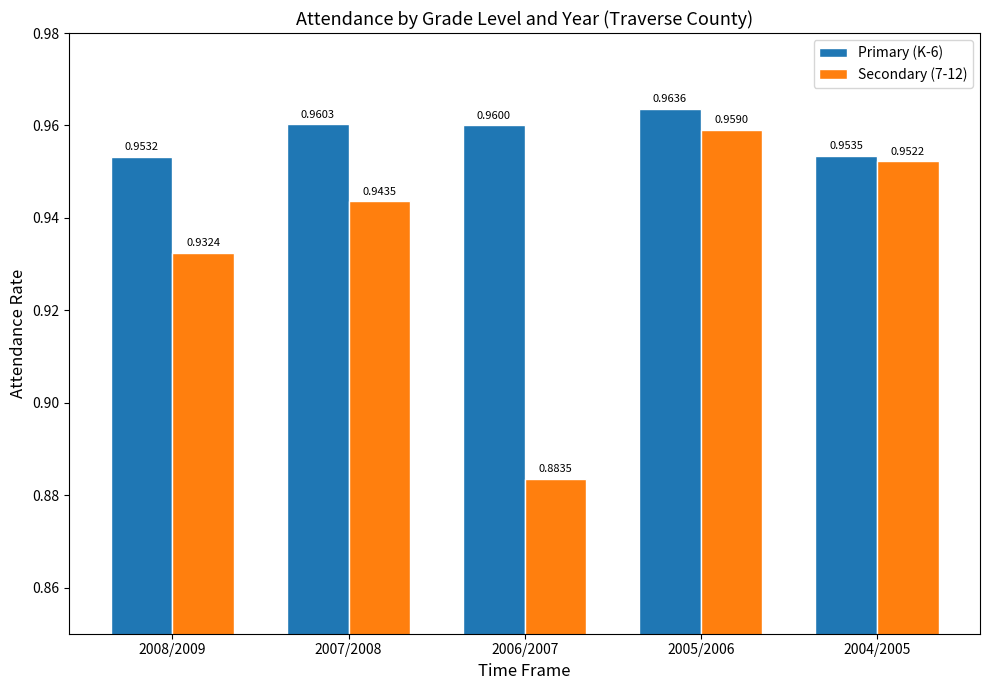

What are all the series names shown in the legend?

Primary (K-6), Secondary (7-12)